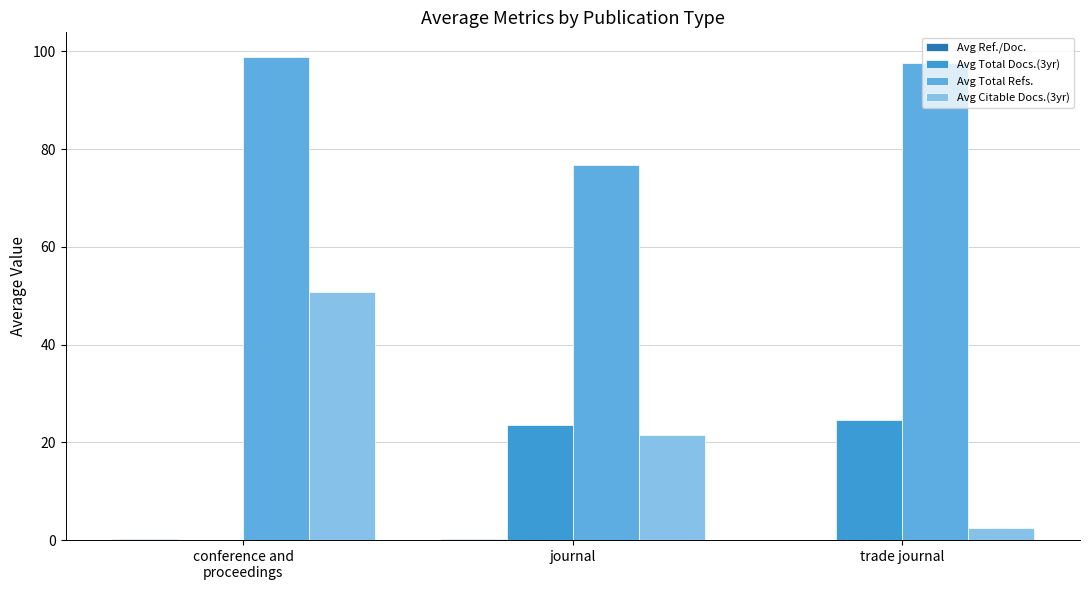

True or false: Avg Total Refs. has a value of 76.7 at journal.

True